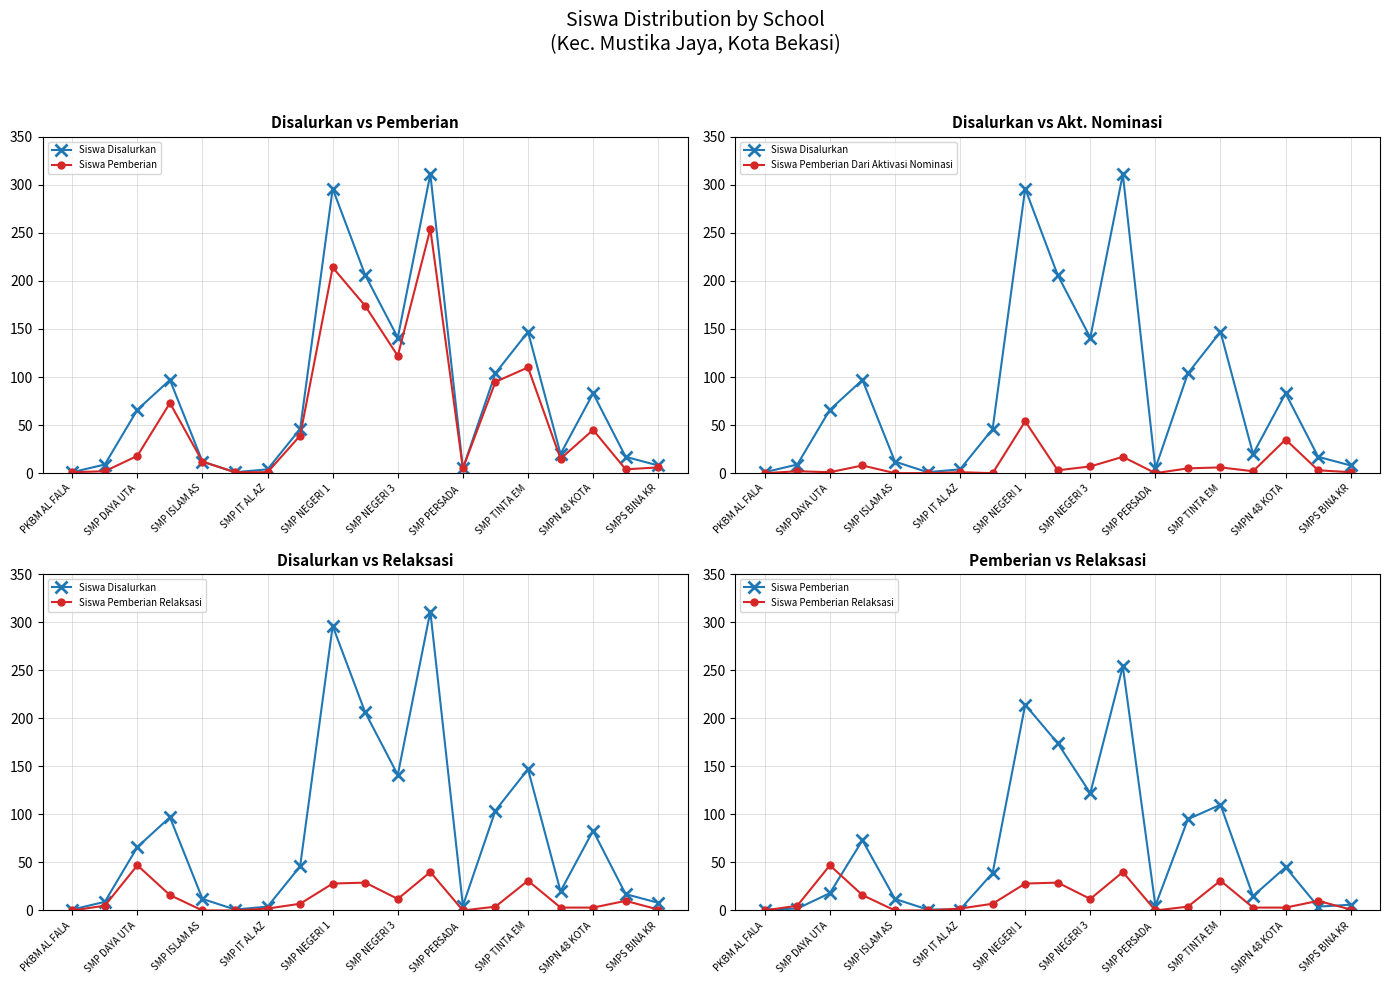

Read the Siswa Pemberian Relaksasi value at SMP TINTA EM, to the nearest 5.

30